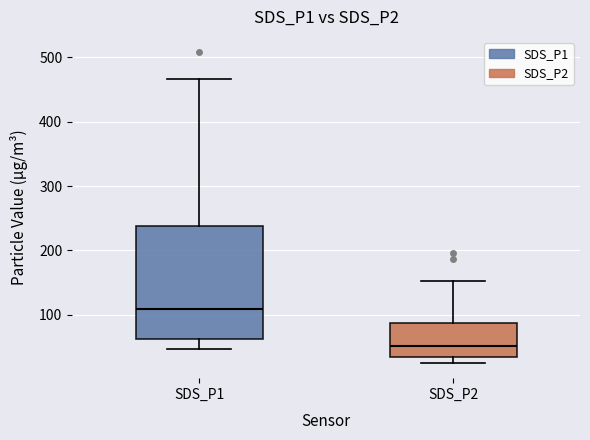

Reading left to right, transcribe this box plot: for each box, give where its median line is, the range the box spans, and where its two whiskers end, as read against the y-axis. The values are not printed on the chart, so give them approximately, as read against the axis.

SDS_P1: median 110, box 60 to 240, whiskers 50 to 470
SDS_P2: median 50, box 30 to 90, whiskers 30 (just below the box's lower edge) to 150